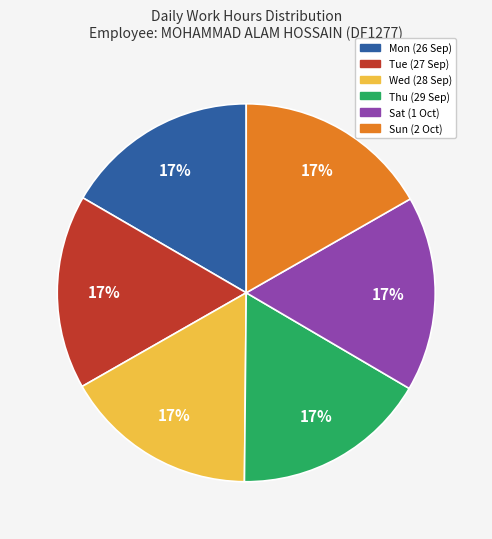

What is the ratio of the value at Wed to the value at Sat?

1.0